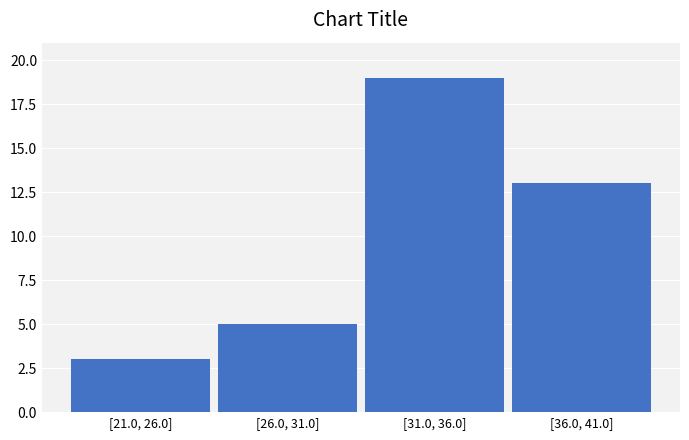

Reading right to left, transcribe all the data shown in this chart.

[36.0, 41.0]=13	[31.0, 36.0]=19	[26.0, 31.0]=5	[21.0, 26.0]=3